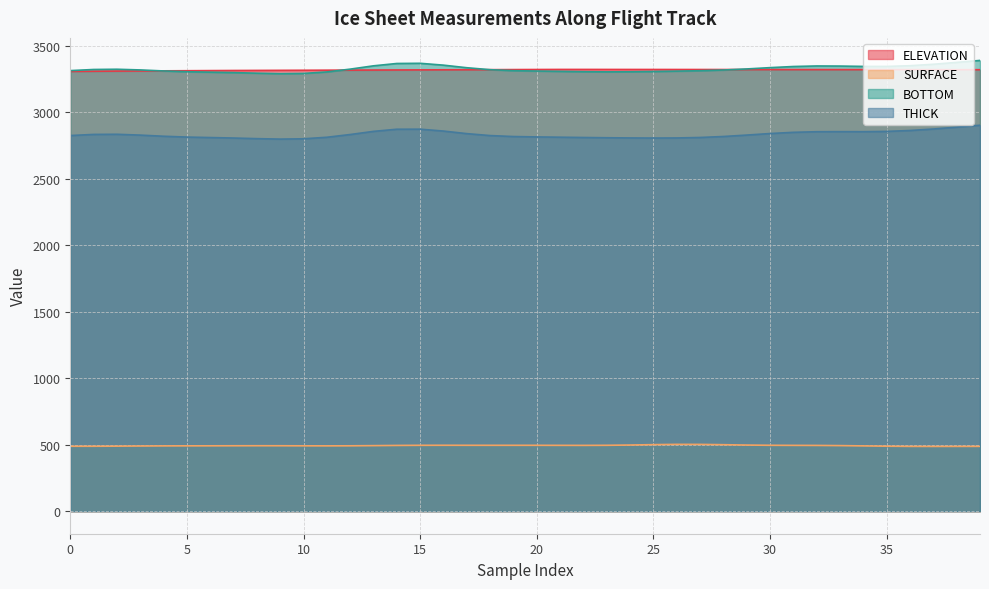

Is it true that ELEVATION equals 1514.8 at 19?

False